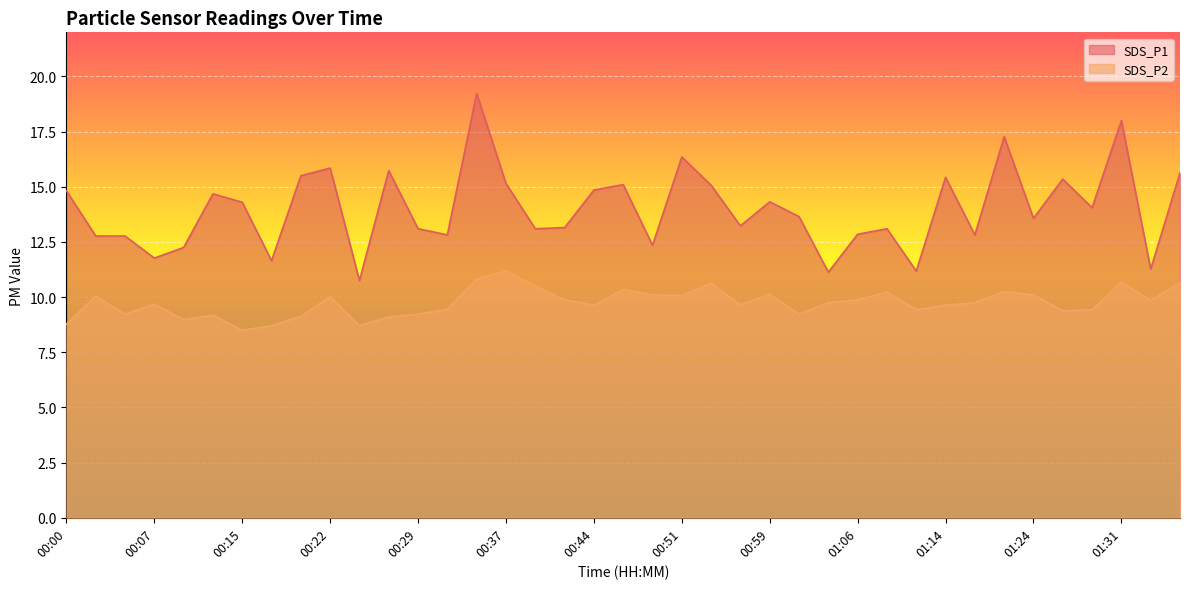

Is it true that SDS_P1 equals 5.2 at 00:20?

False